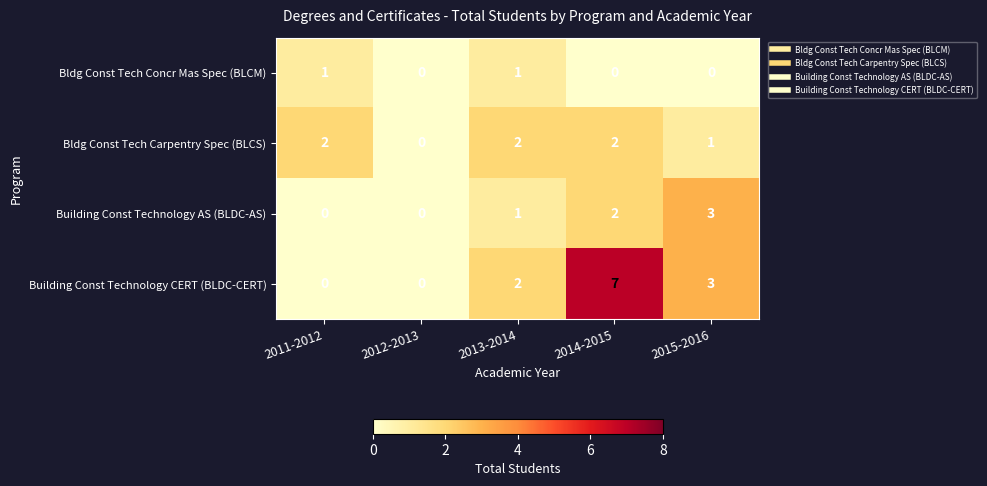

List the series in order of their peak value, highest first.

Building Const Technology CERT (BLDC-CERT), Building Const Technology AS (BLDC-AS), Bldg Const Tech Carpentry Spec (BLCS), Bldg Const Tech Concr Mas Spec (BLCM)